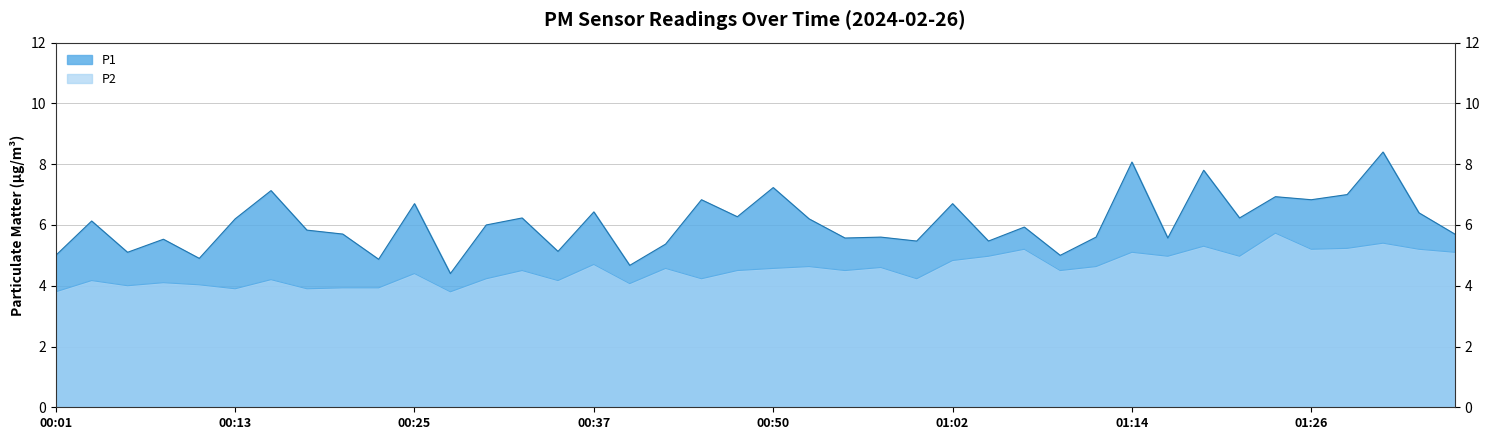

Where is P1 nearest to the value 6?

00:30